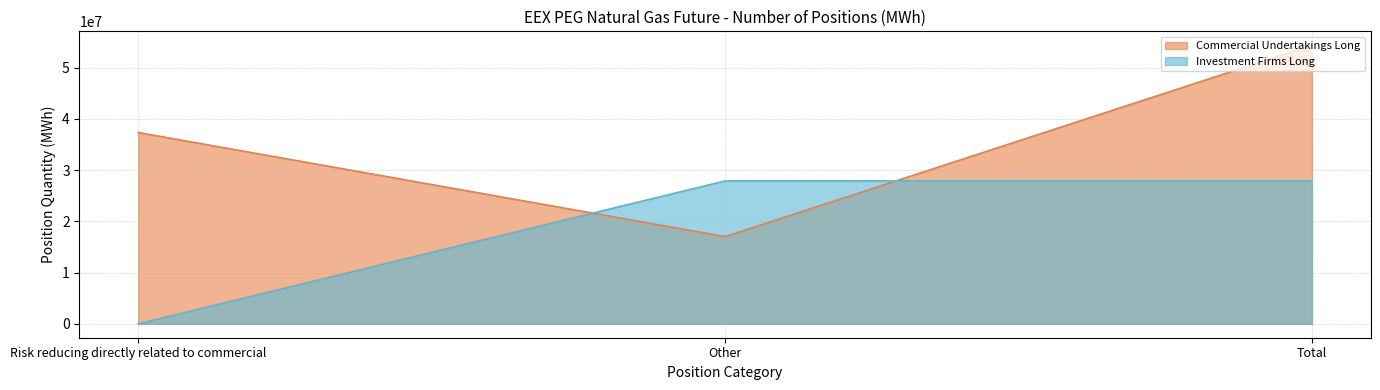

Count the number of categories in the chart.

3